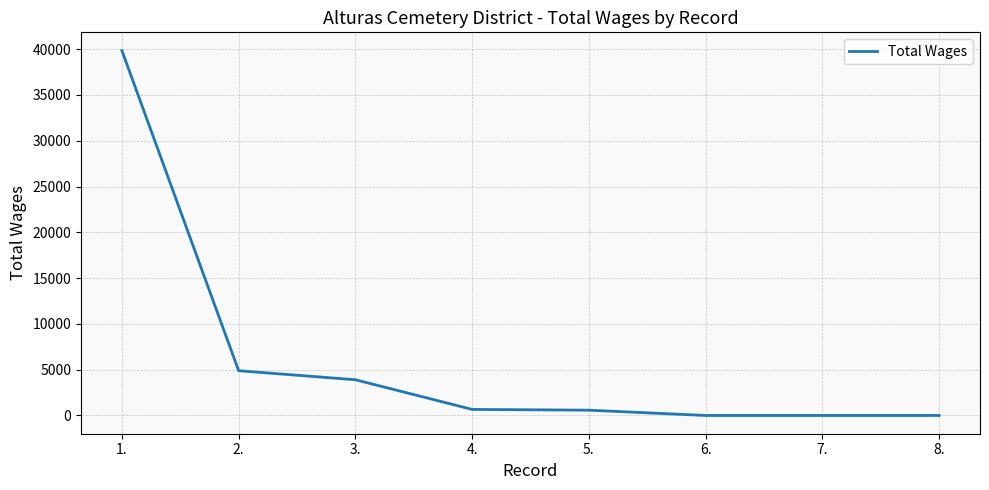

Is it true that the value at 1. is 39846?

True